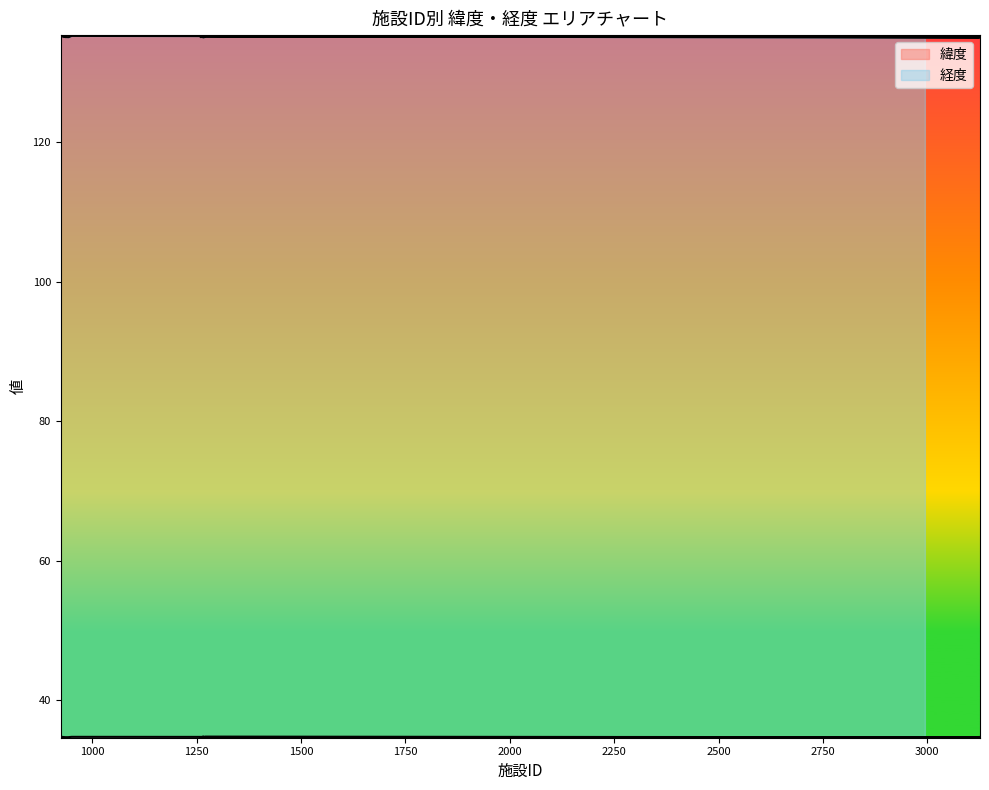

Which series has the largest range (max minus min)?

経度